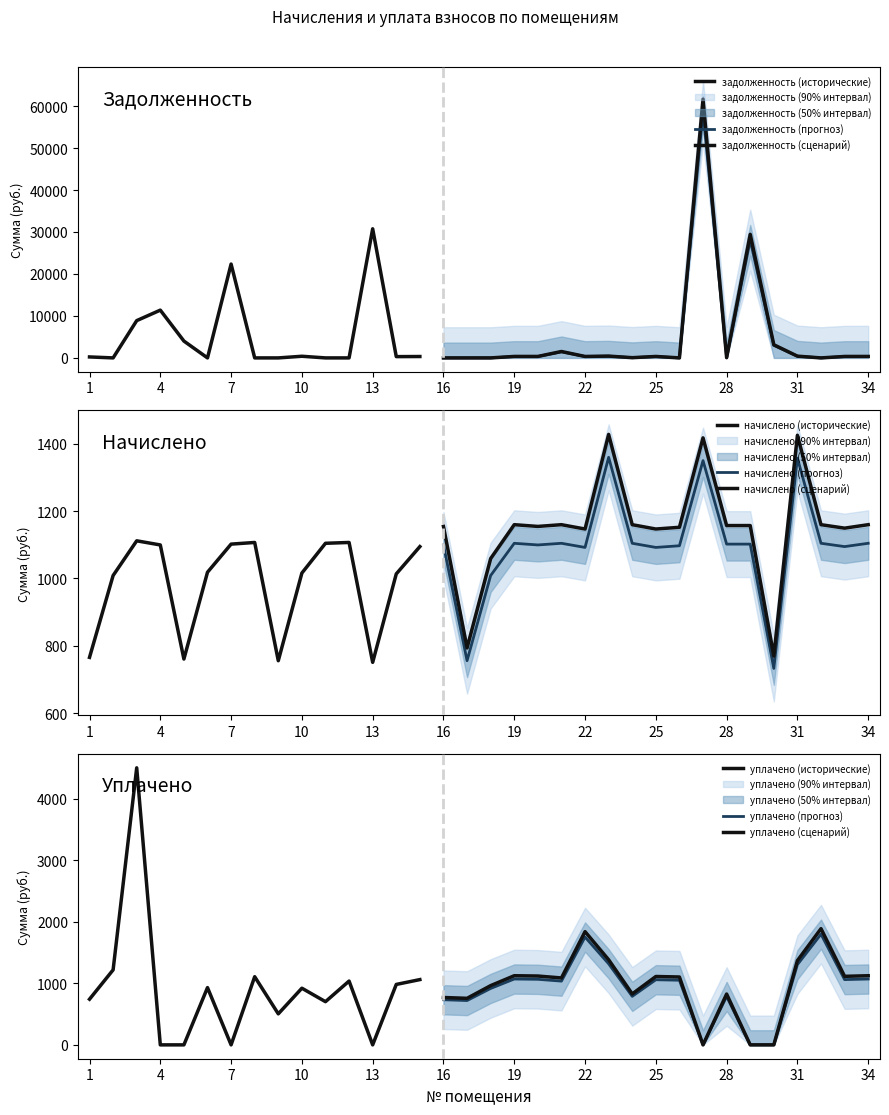

The задолженность (col_1) series shows 329.8 at 25. True or false?

True